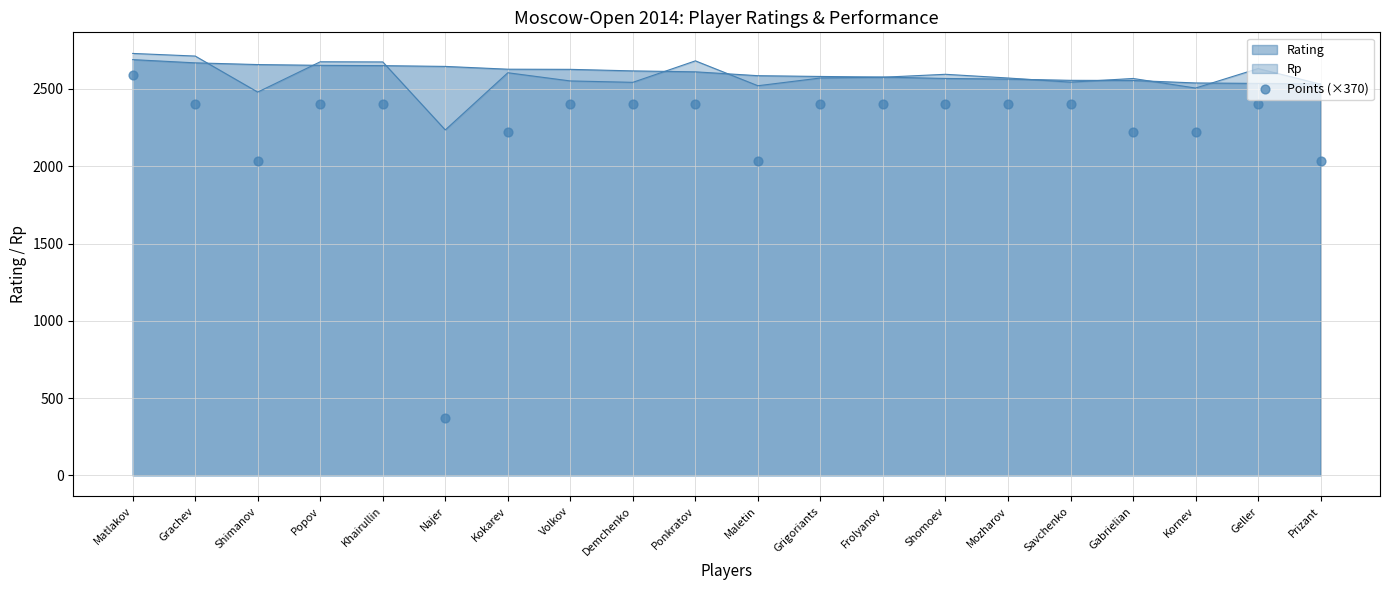

Between Khairullin and Kornev, which is larger?

Khairullin